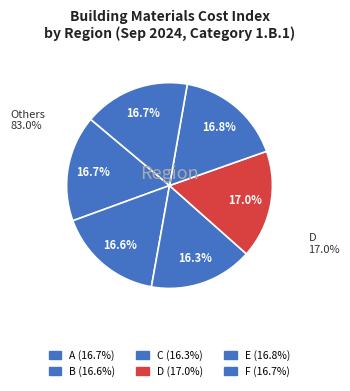

Rank the categories by value from highest to lowest.

D, E, A, F, B, C